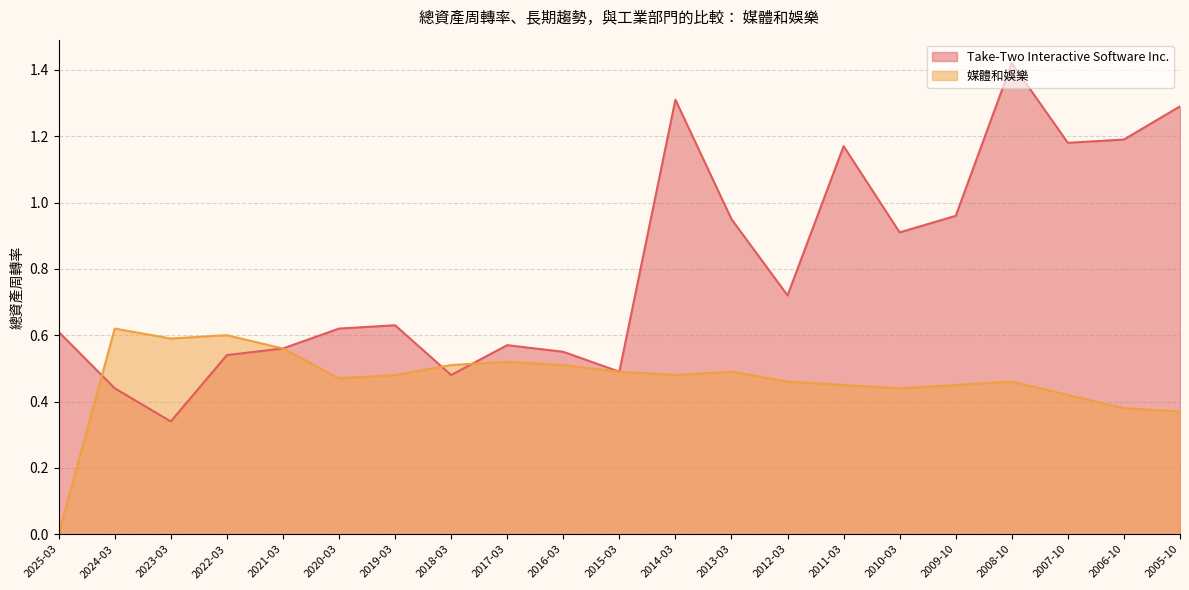

Rank the series by their maximum value, from highest to lowest.

Take-Two Interactive Software Inc., 媒體和娛樂